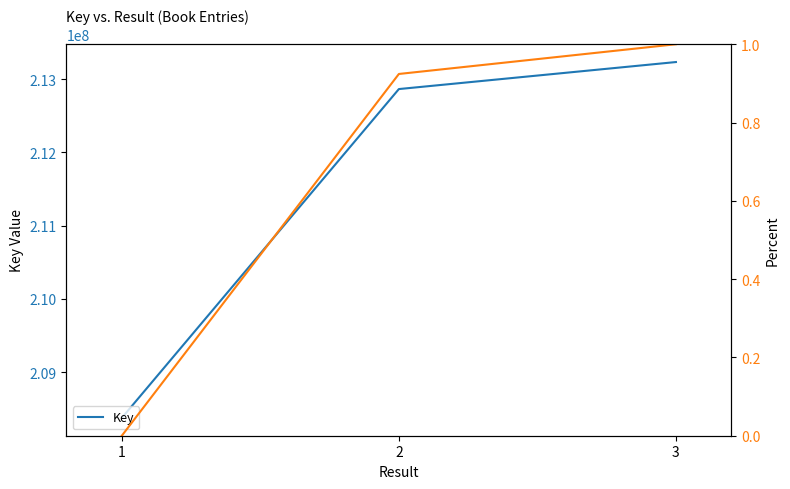

Which category has the lowest value in the Key series?

1